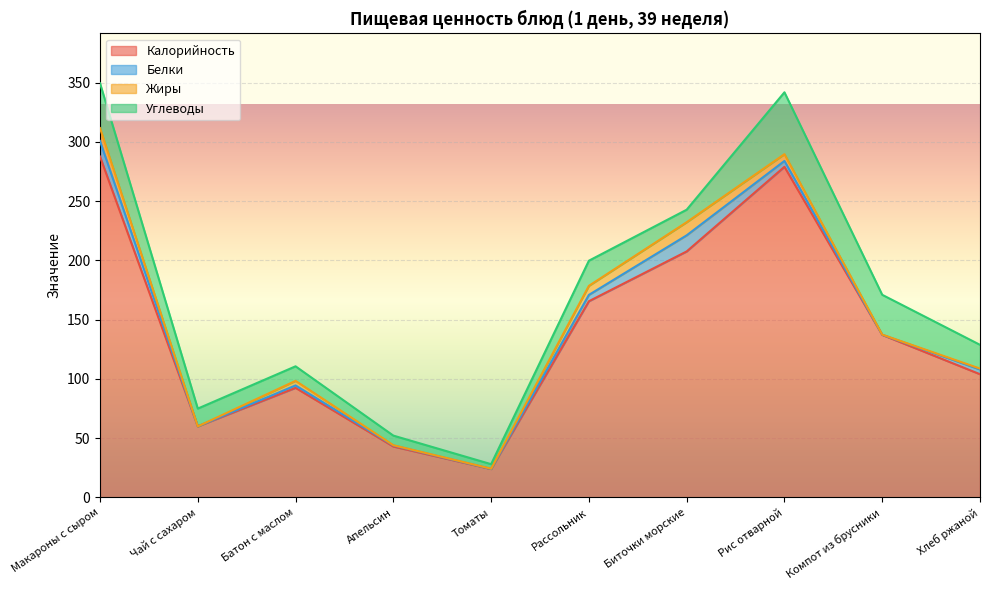

Which series ends up on top after the final intersection of Жиры and Белки?

Белки